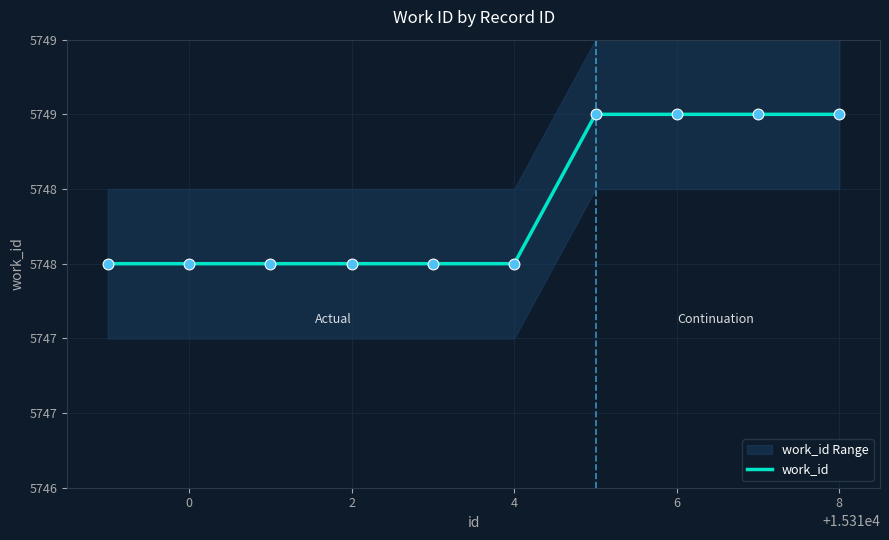

What is the change in value from 6 to 9?

+1